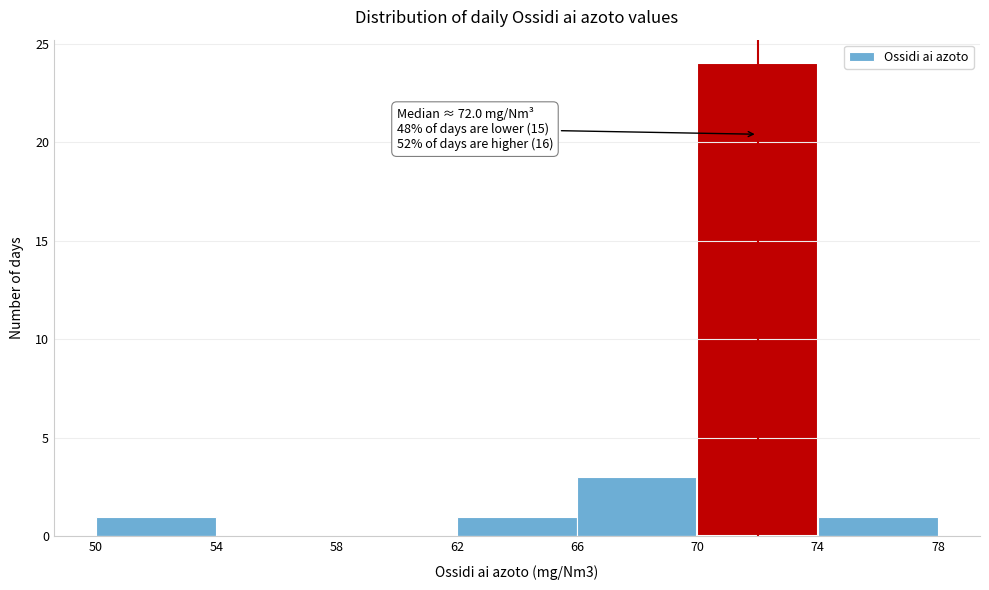

Which range on the x-axis has the tallest bar?

70 to 74